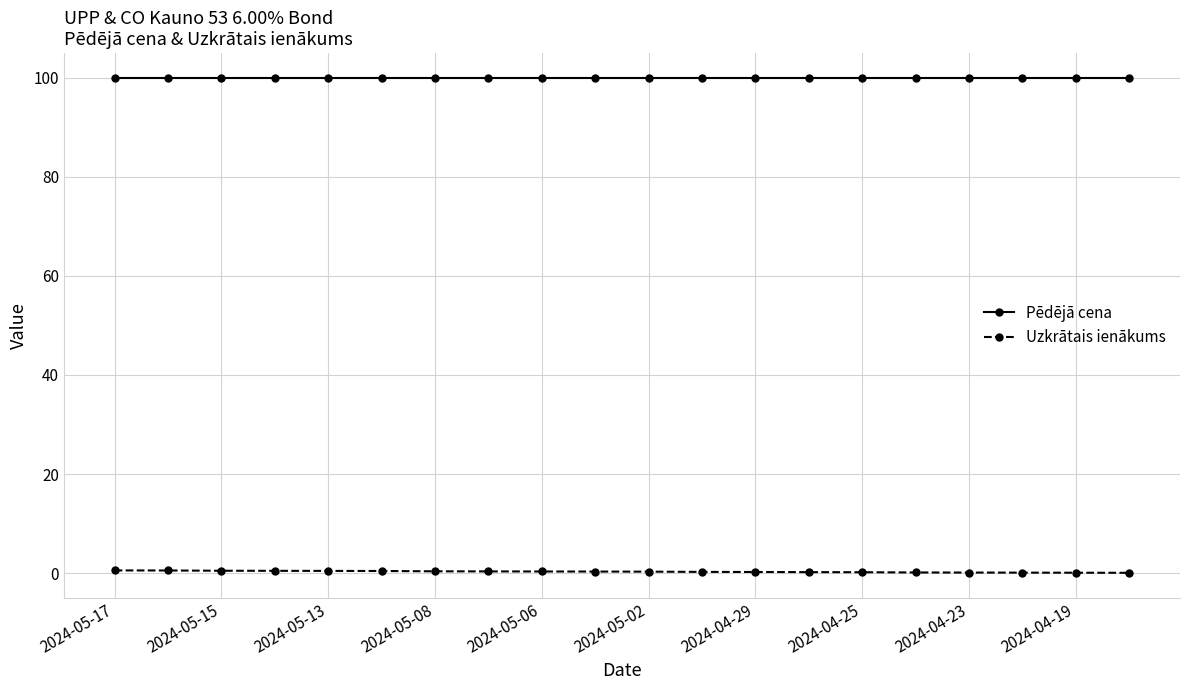

Does the chart display data point markers on the line(s)?

Yes